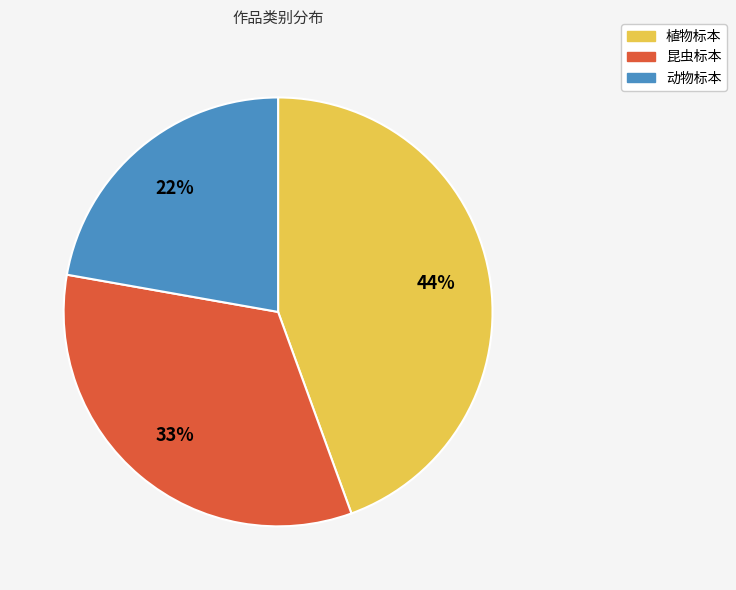

Is it true that 植物标本 is 44% of the pie?

True